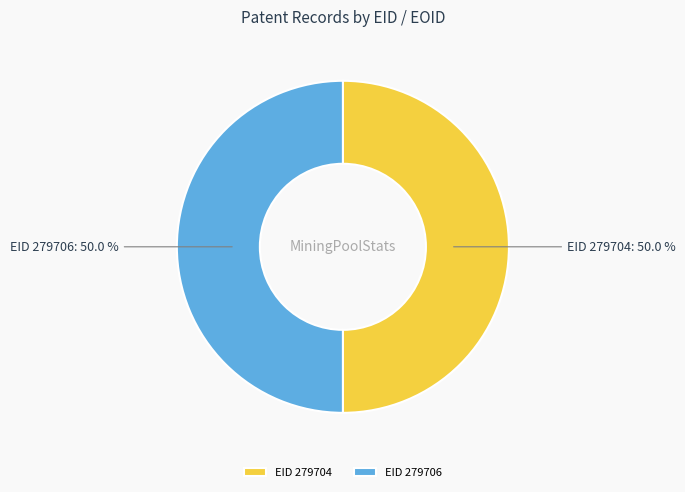

What is the ratio of the value at EID 279706 to the value at EID 279704?

1.0